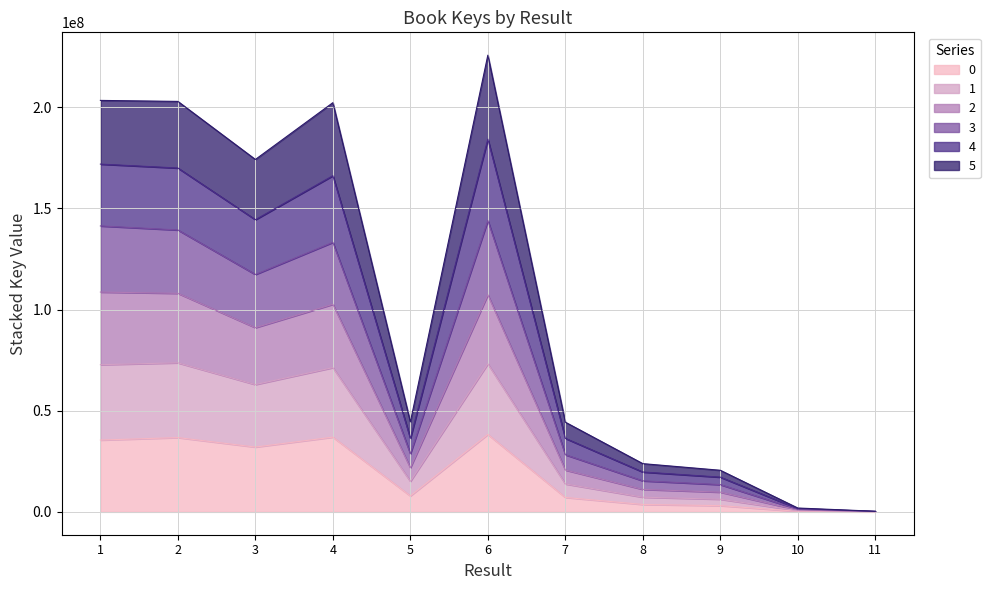

Rank the categories by value from highest to lowest.

6, 1, 2, 4, 3, 5, 7, 8, 9, 10, 11